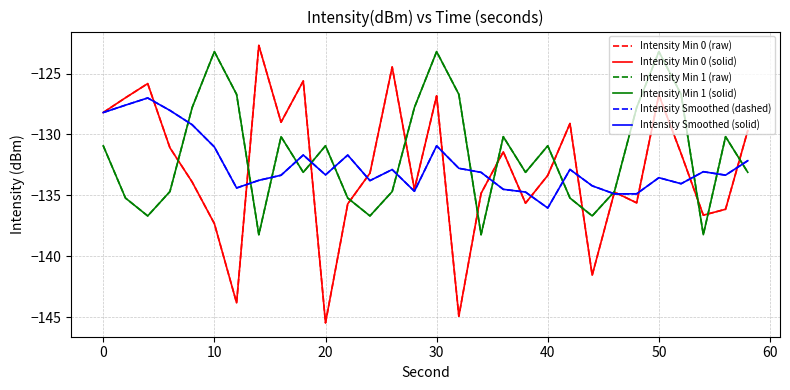

Does the chart display data point markers on the line(s)?

No